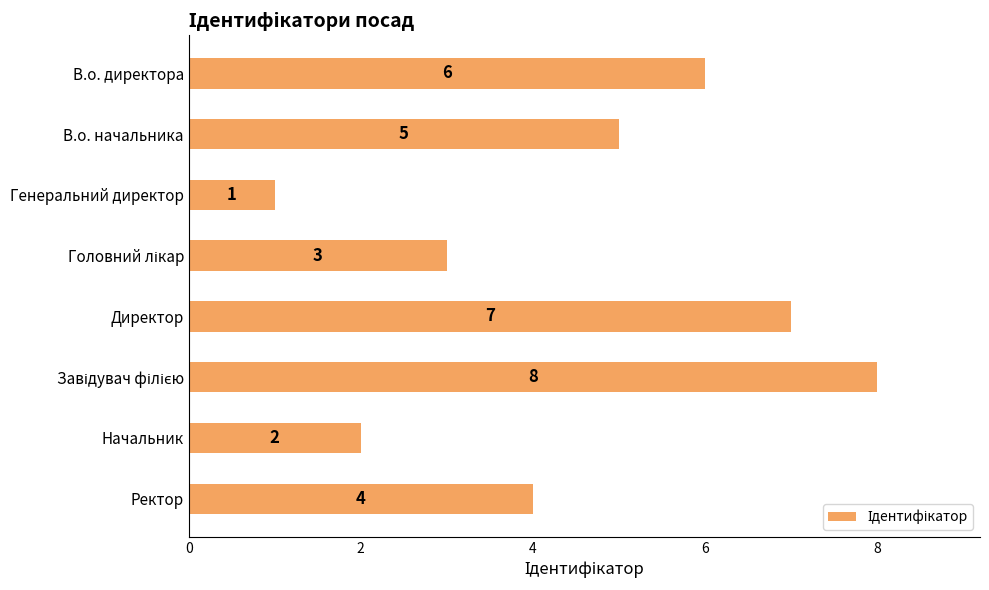

The value at В.о. начальника is 5. True or false?

True